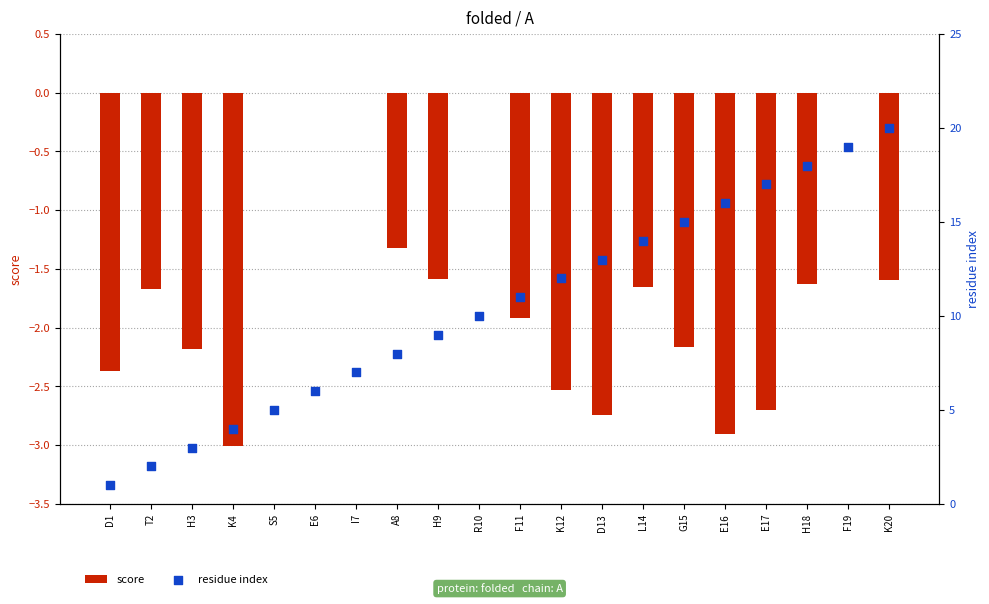

At which category is the sum across all series the highest?

F19